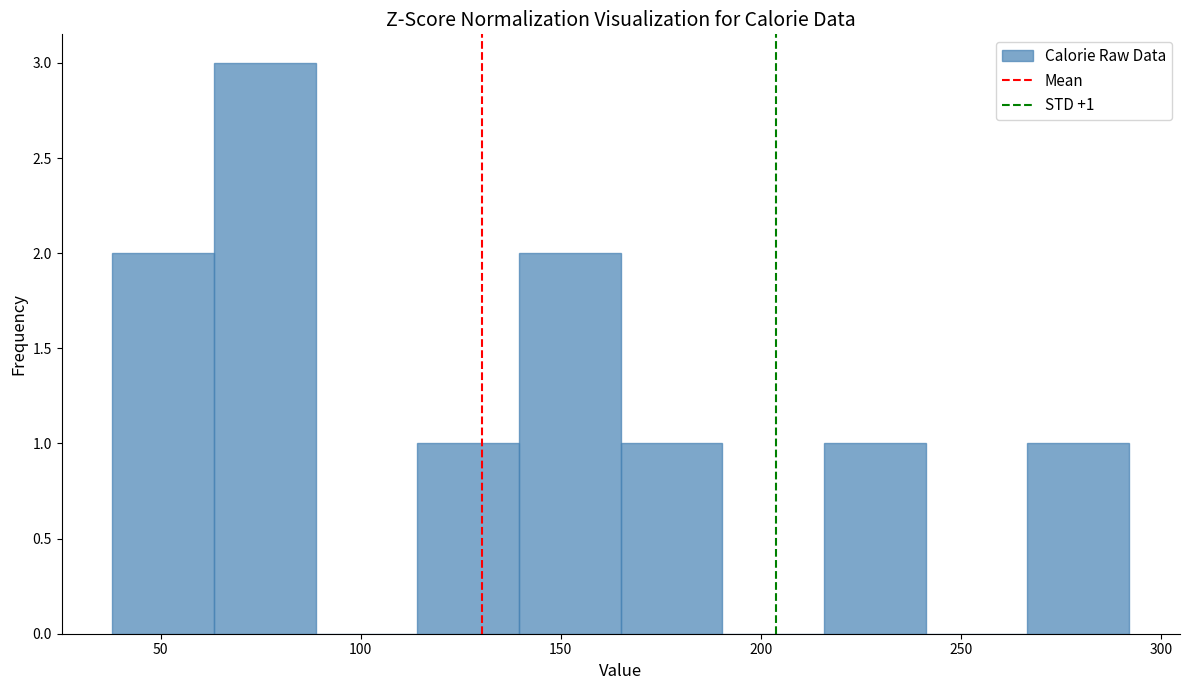

Which range on the x-axis has the tallest bar?

65 to 90